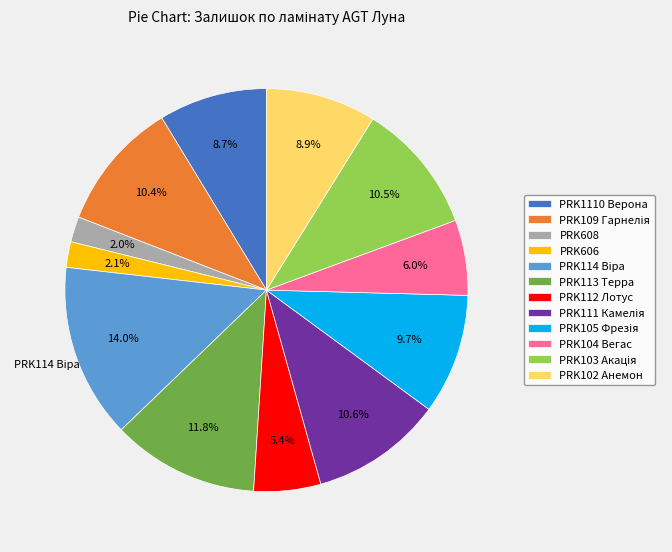

Combined, do PRK113 Терра and PRK608 account for over 50%?

No